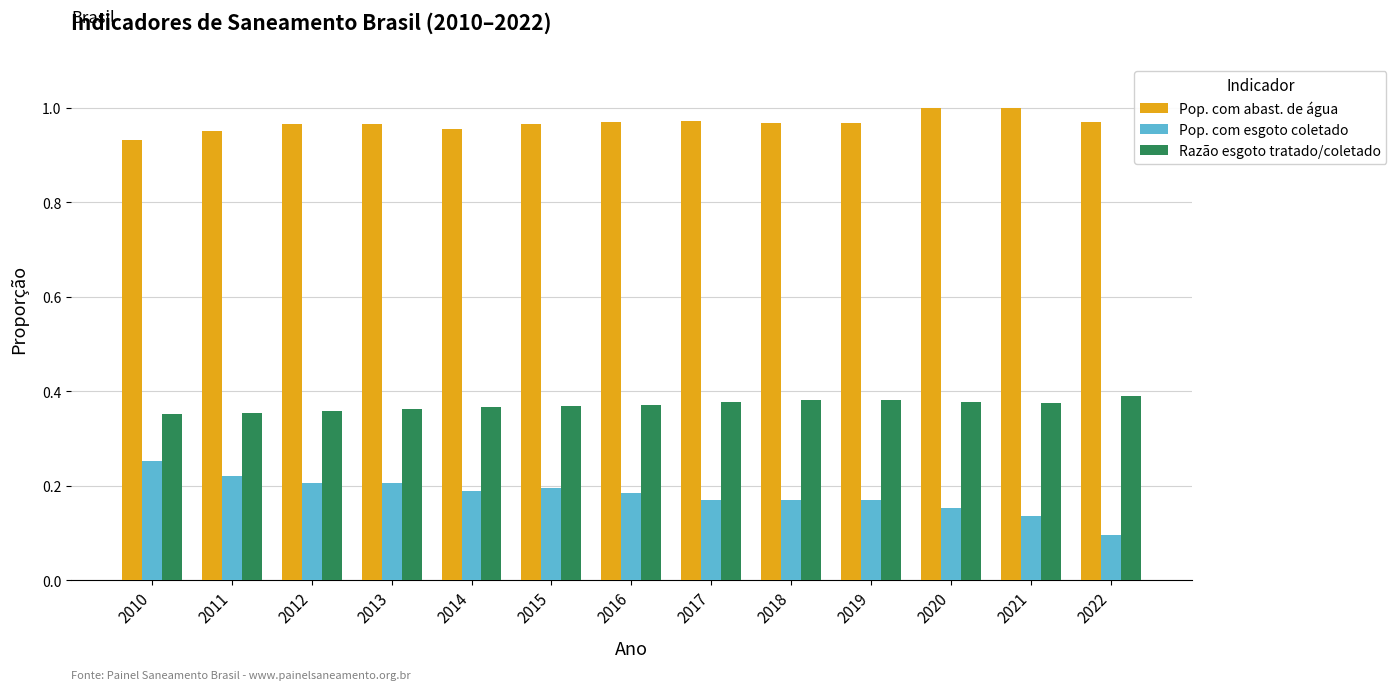

What are all the series names shown in the legend?

Pop. com abast. de água, Pop. com esgoto coletado, Razão esgoto tratado/coletado